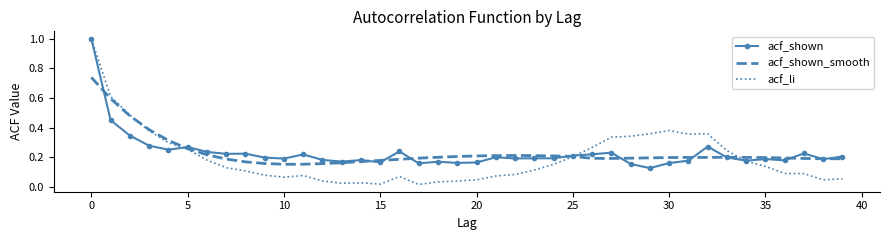

What is the maximum value for acf_shown?

1.0